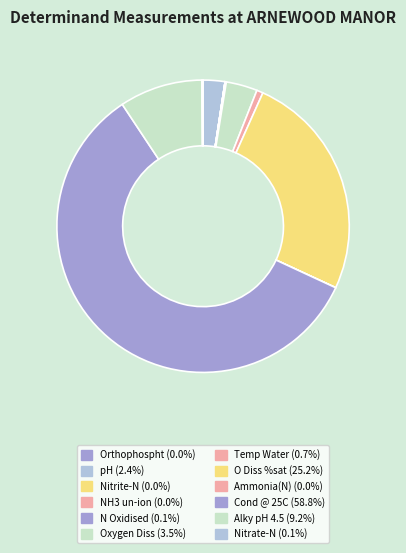

How many slices are in this pie chart?

12